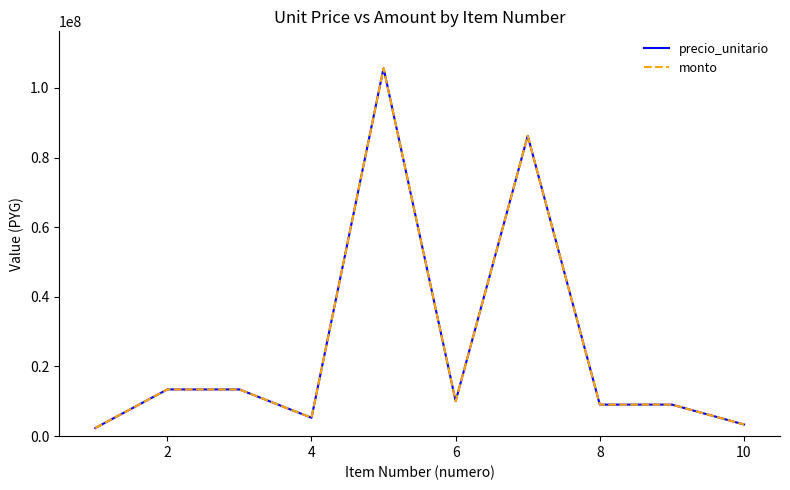

What is the difference between the maximum and minimum values in the monto series?

103327641